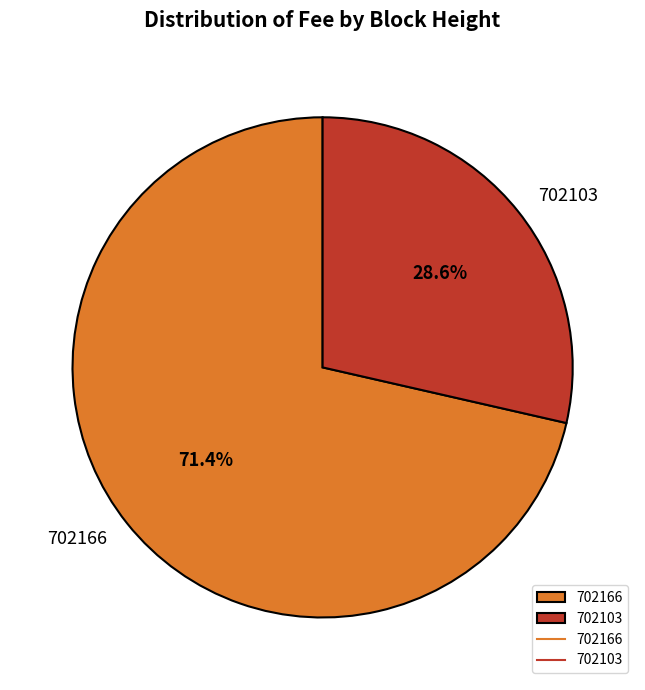

Is it true that 702103 is 39% of the pie?

False